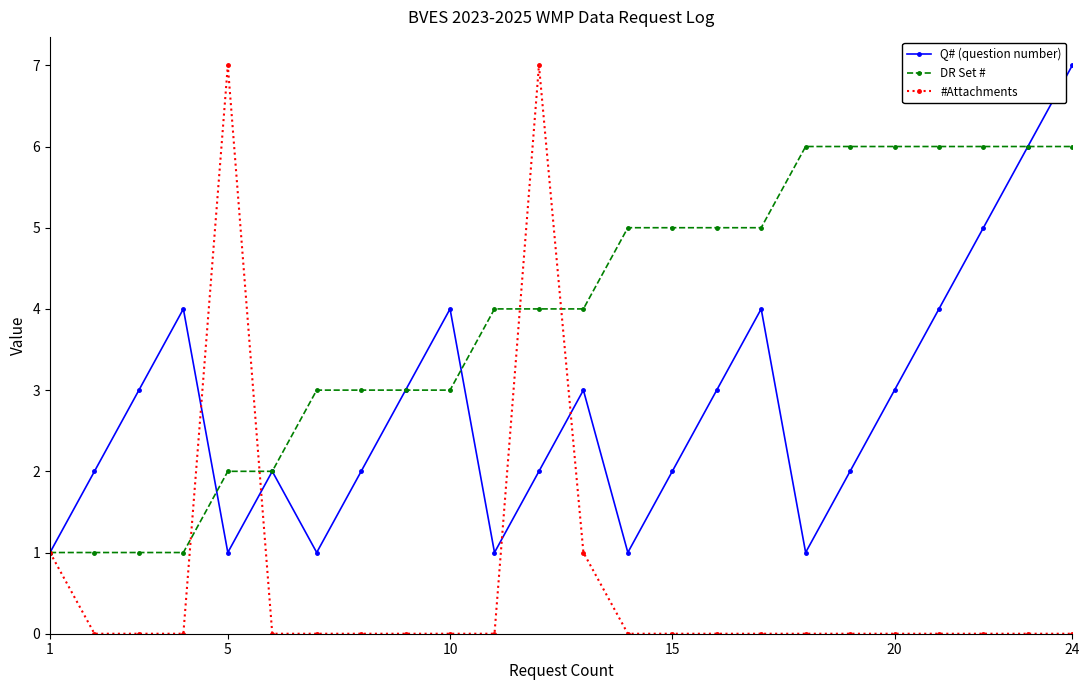

How many series are shown in this chart?

3